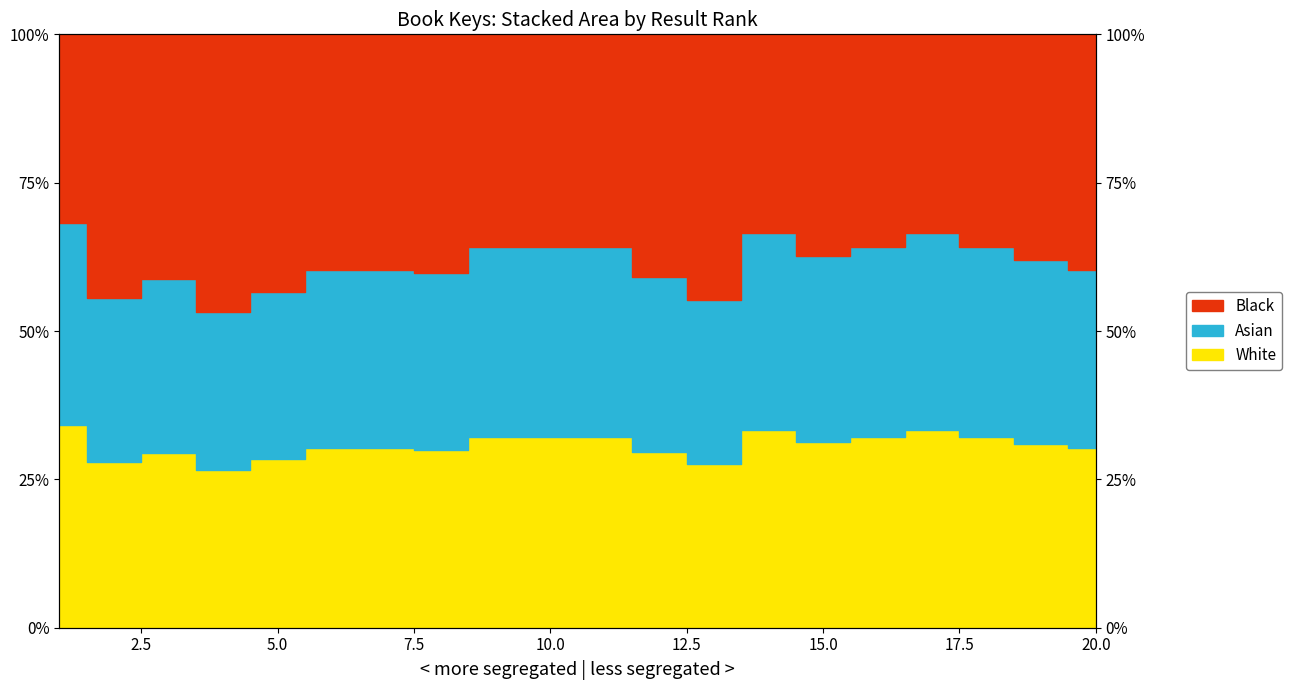

At which category does the chart reach its minimum across all series?

4